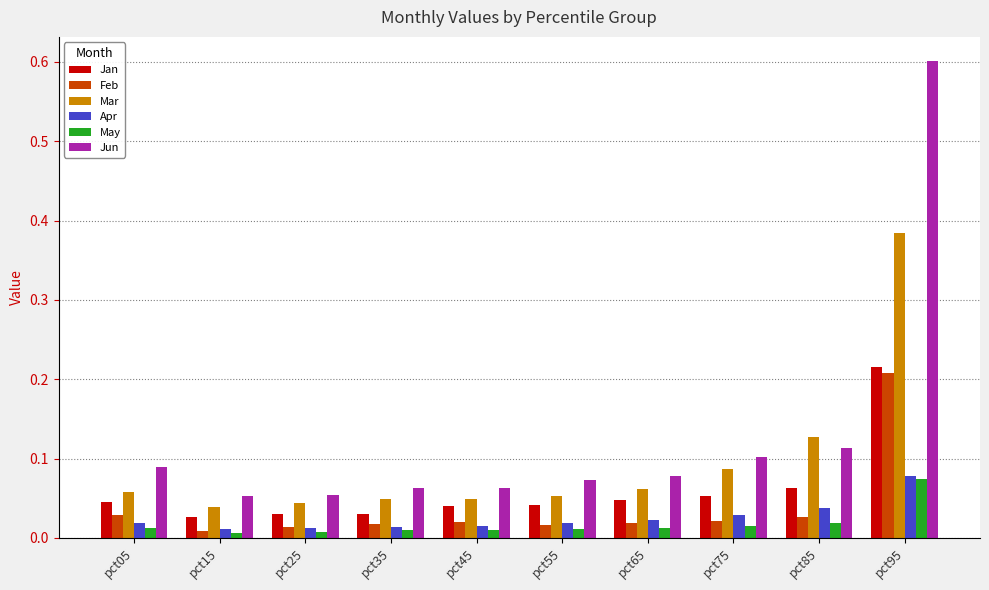

How many data points does each series have?

10